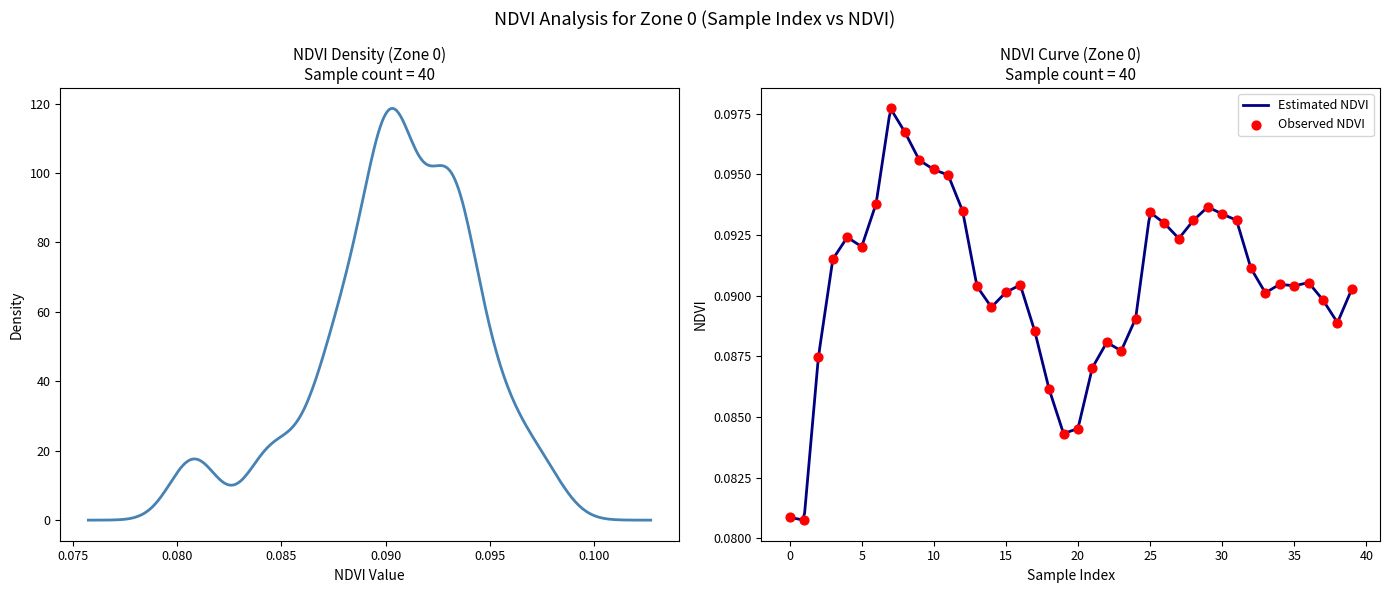

Which has a higher value, 36 or 9?

9